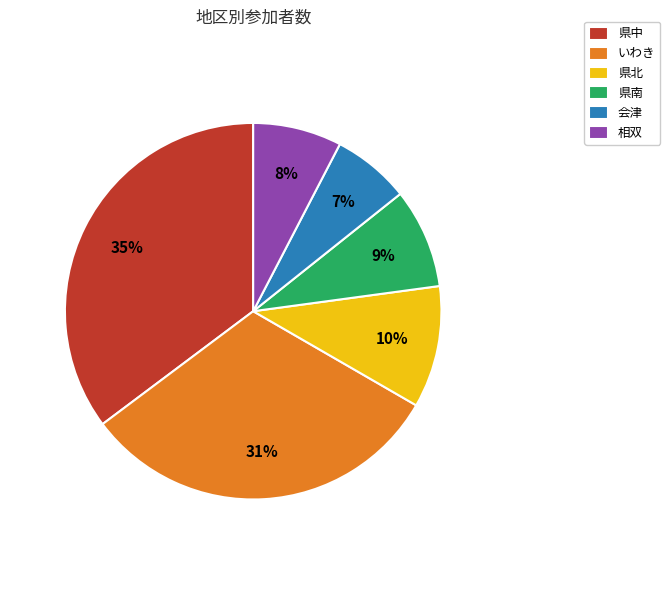

Which slice is the smallest?

会津